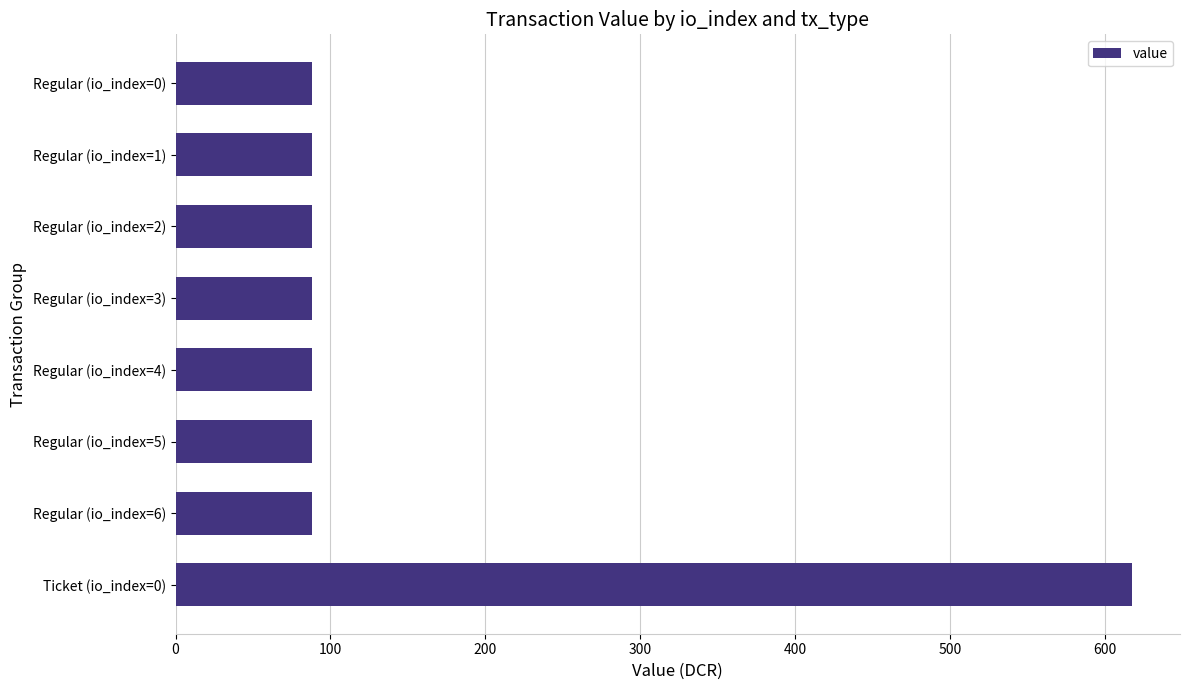

What is the minimum value shown in the chart?

88.2